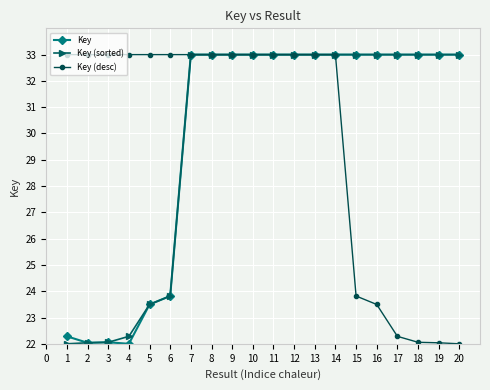

True or false: Key (sorted) and Key (desc) intersect in this chart.

True